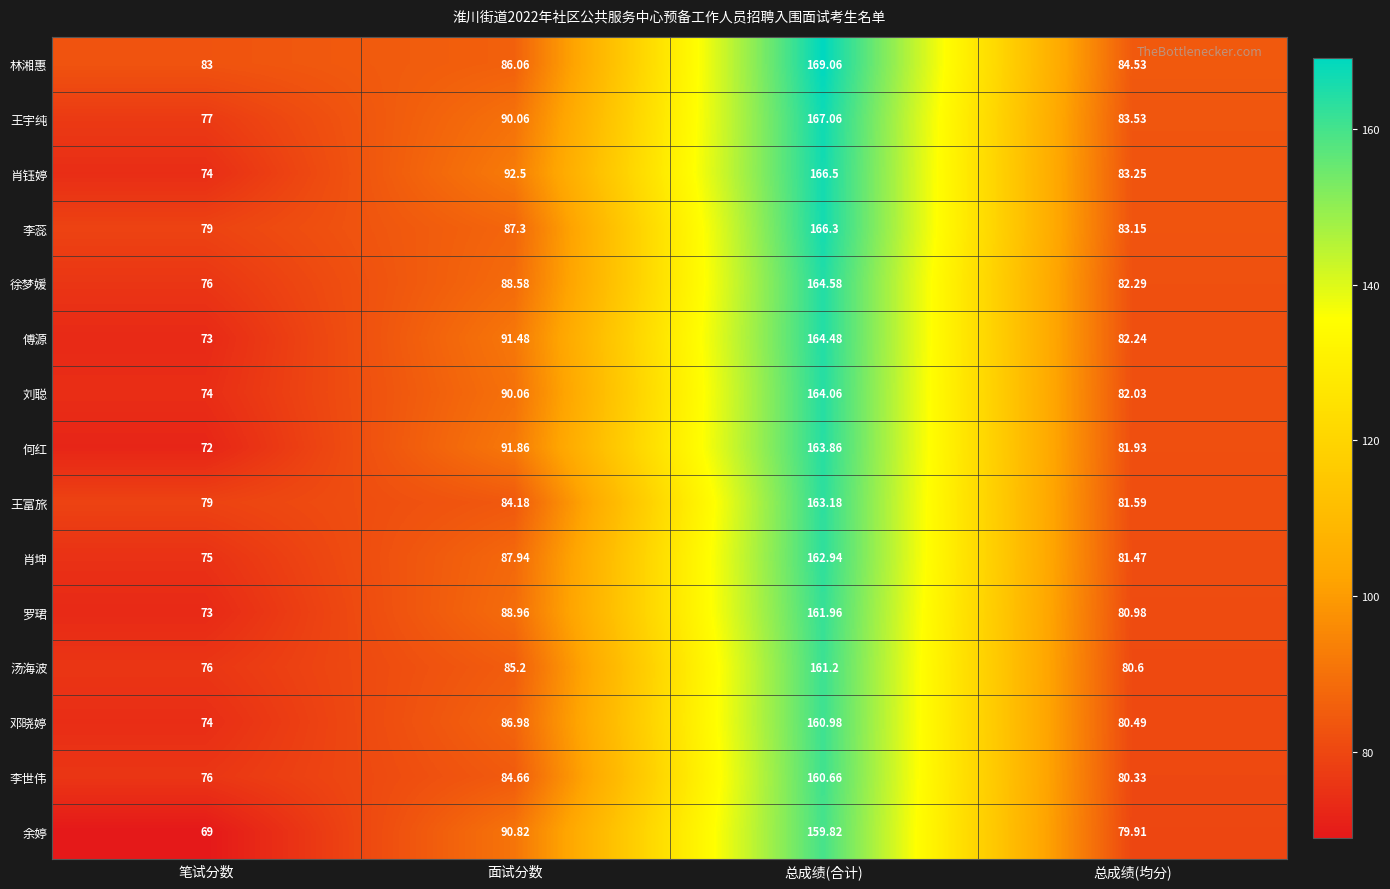

Which series has the largest range (max minus min)?

肖钰婷